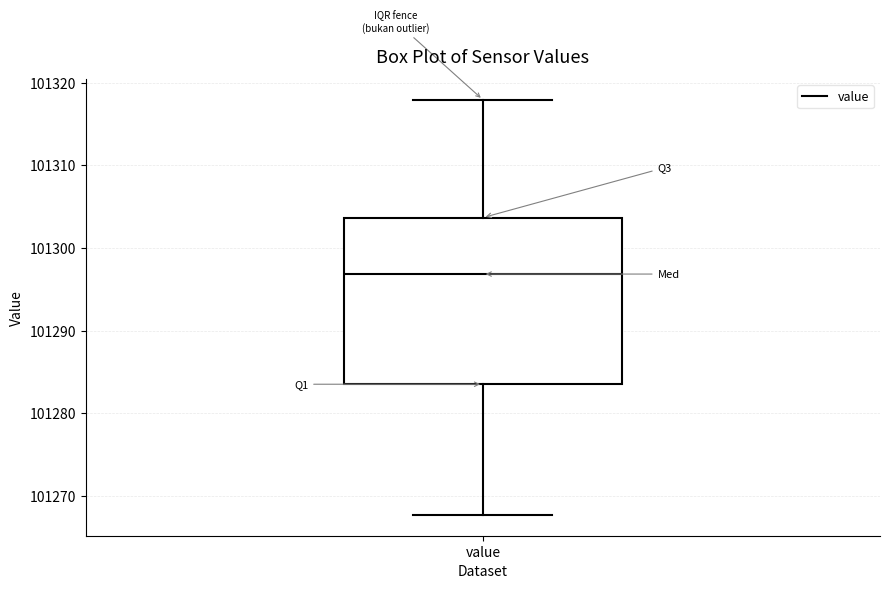

Transcribe this box plot: give where the median line is, the range the box spans, and where the two whiskers end, as read against the y-axis. The values are not printed on the chart, so give them approximately, as read against the axis.

median 101297, box 101283 to 101304, whiskers 101268 to 101318